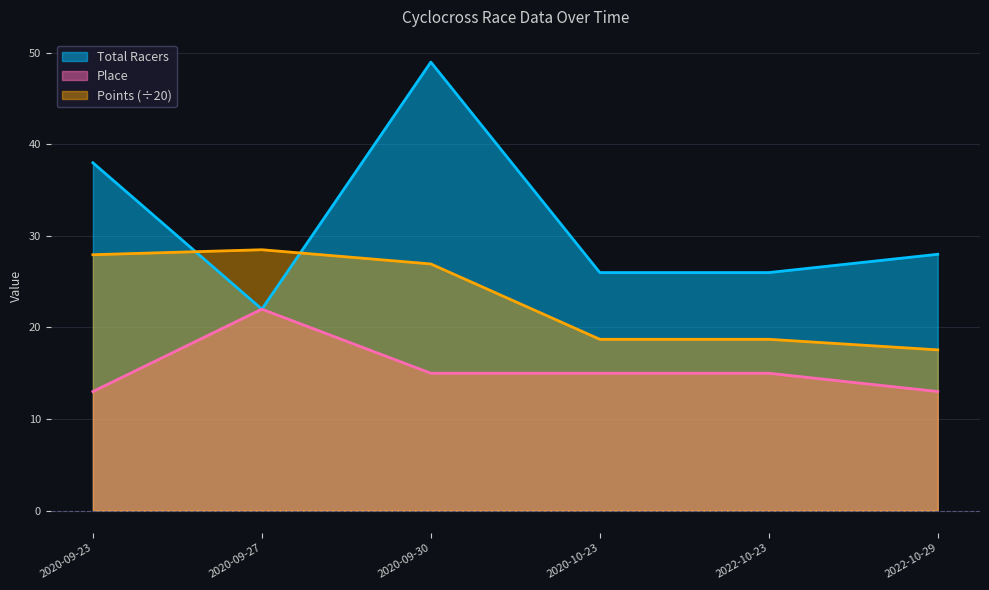

After their last crossing, which series has the higher values: Points or Total Racers?

Total Racers